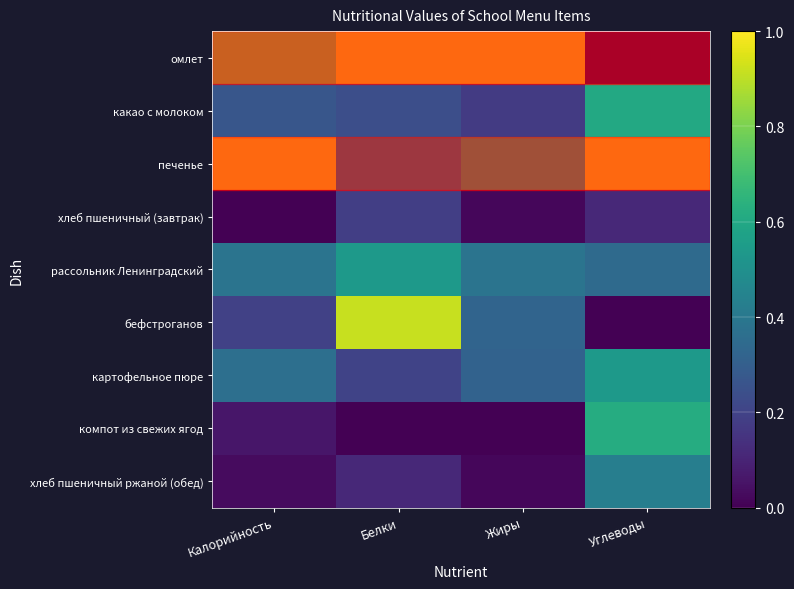

Reading left to right, extract all data points from this chart.

омлет: Калорийность=0.8	Белки=1.0	Жиры=1.0	Углеводы=0.0
какао с молоком: Калорийность=0.3	Белки=0.2	Жиры=0.2	Углеводы=0.6
печенье: Калорийность=1.0	Белки=0.4	Жиры=0.6	Углеводы=1.0
хлеб пшеничный (завтрак): Калорийность=0.0	Белки=0.2	Жиры=0.0	Углеводы=0.1
рассольник Ленинградский: Калорийность=0.4	Белки=0.5	Жиры=0.4	Углеводы=0.3
бефстроганов: Калорийность=0.2	Белки=0.9	Жиры=0.3	Углеводы=0.0
картофельное пюре: Калорийность=0.4	Белки=0.2	Жиры=0.3	Углеводы=0.5
компот из свежих ягод: Калорийность=0.1	Белки=0.0	Жиры=0.0	Углеводы=0.6
хлеб пшеничный ржаной (обед): Калорийность=0.0	Белки=0.1	Жиры=0.0	Углеводы=0.4